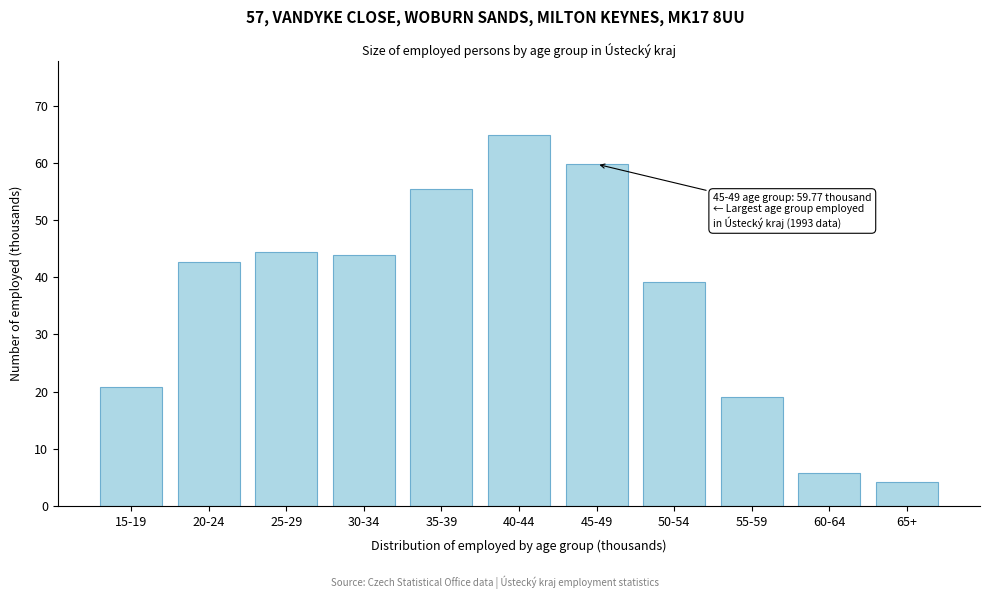

Reading right to left, what are all the values shown in this chart?

4.2	5.7	19.0	39.1	59.8	64.9	55.3	43.8	44.4	42.6	20.8